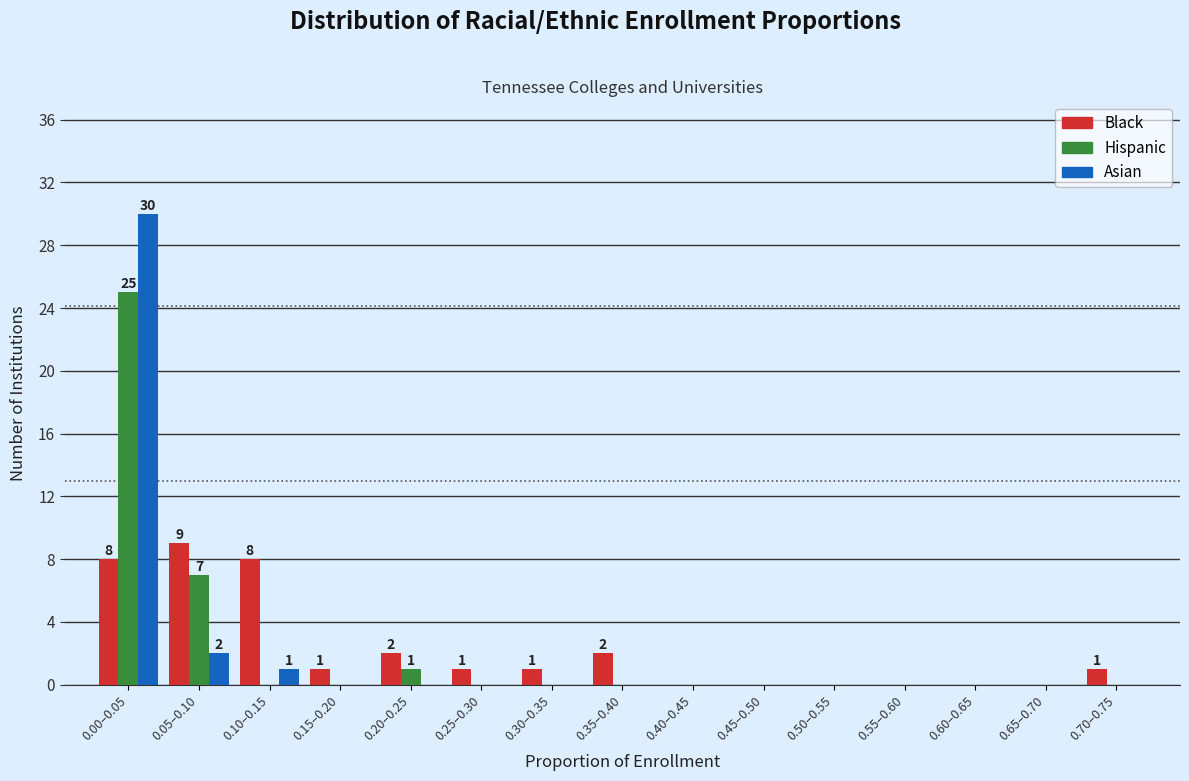

What is the sum of all Black values?

33